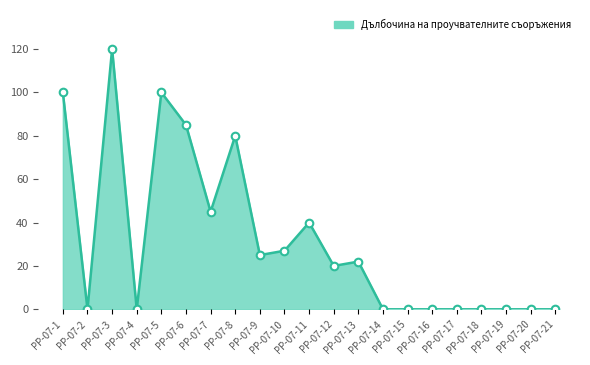

What is the change in value from РР-07-12 to РР-07-17?

-20